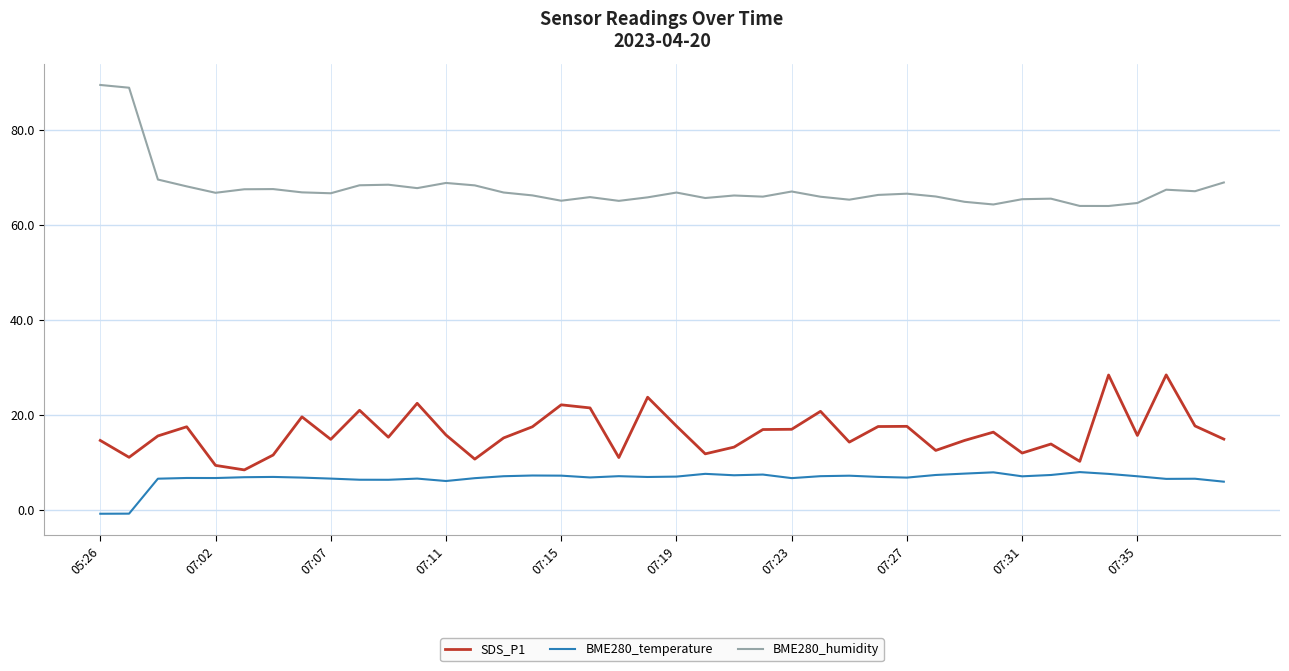

Does the chart display data point markers on the line(s)?

No